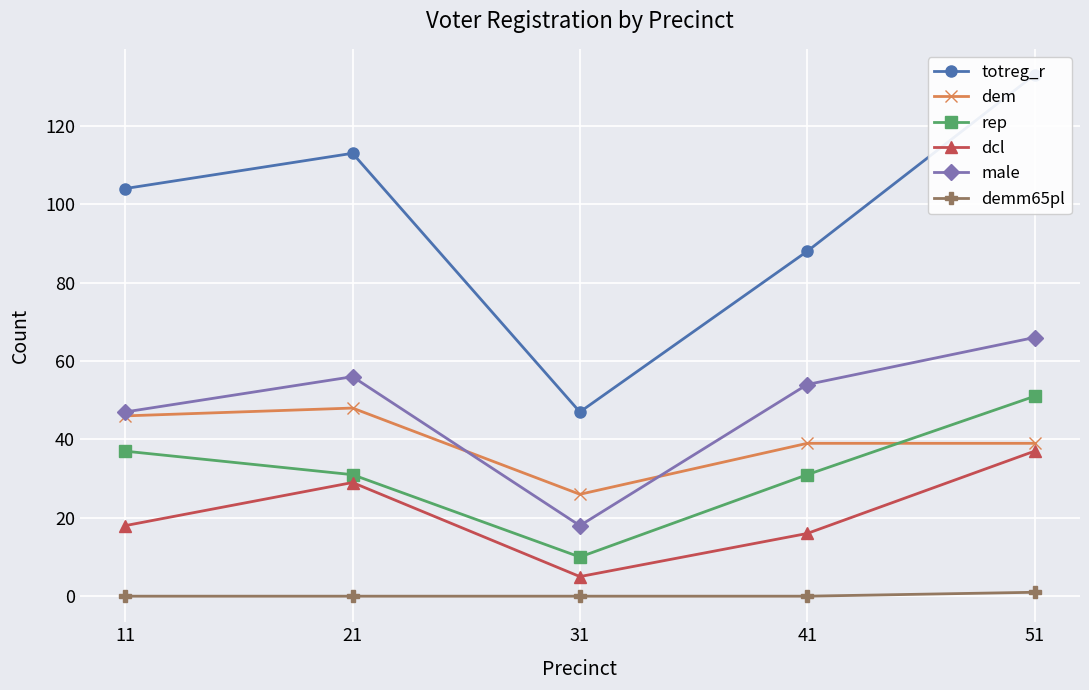

Reading left to right, what are all the values shown in this chart?

totreg_r: 11=104	21=113	31=47	41=88	51=133
dem: 11=46	21=48	31=26	41=39	51=39
rep: 11=37	21=31	31=10	41=31	51=51
dcl: 11=18	21=29	31=5	41=16	51=37
male: 11=47	21=56	31=18	41=54	51=66
demm65pl: 11=0	21=0	31=0	41=0	51=1